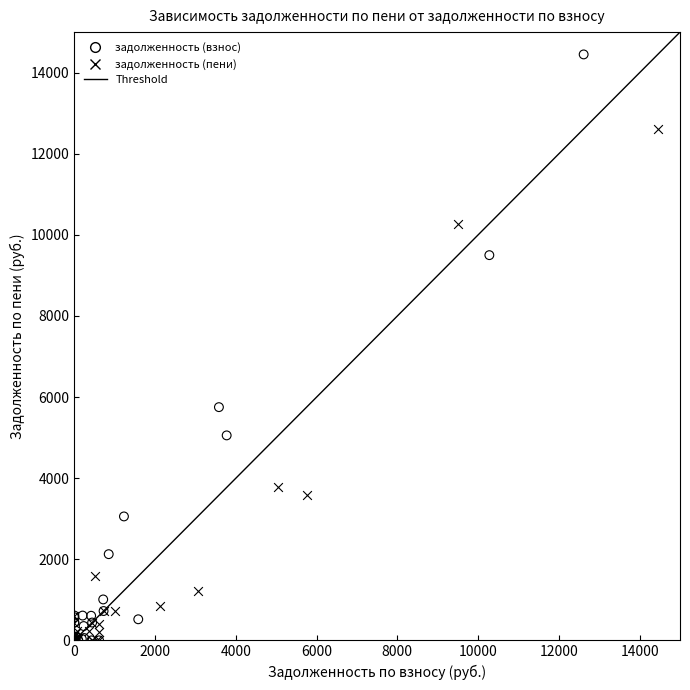

Which series contains the highest Y value?

задолженность (взнос)